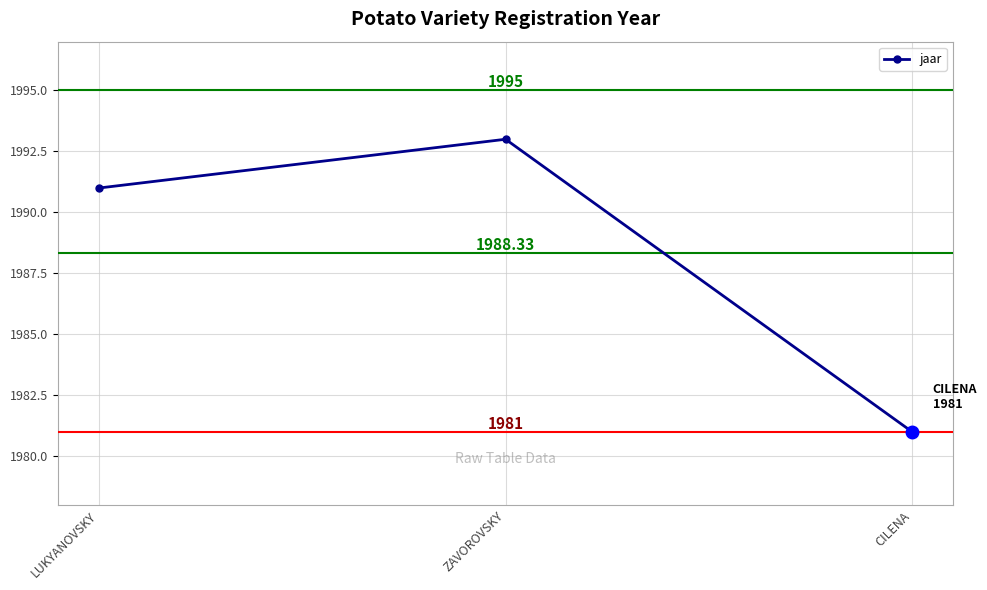

What is the average value?

1988